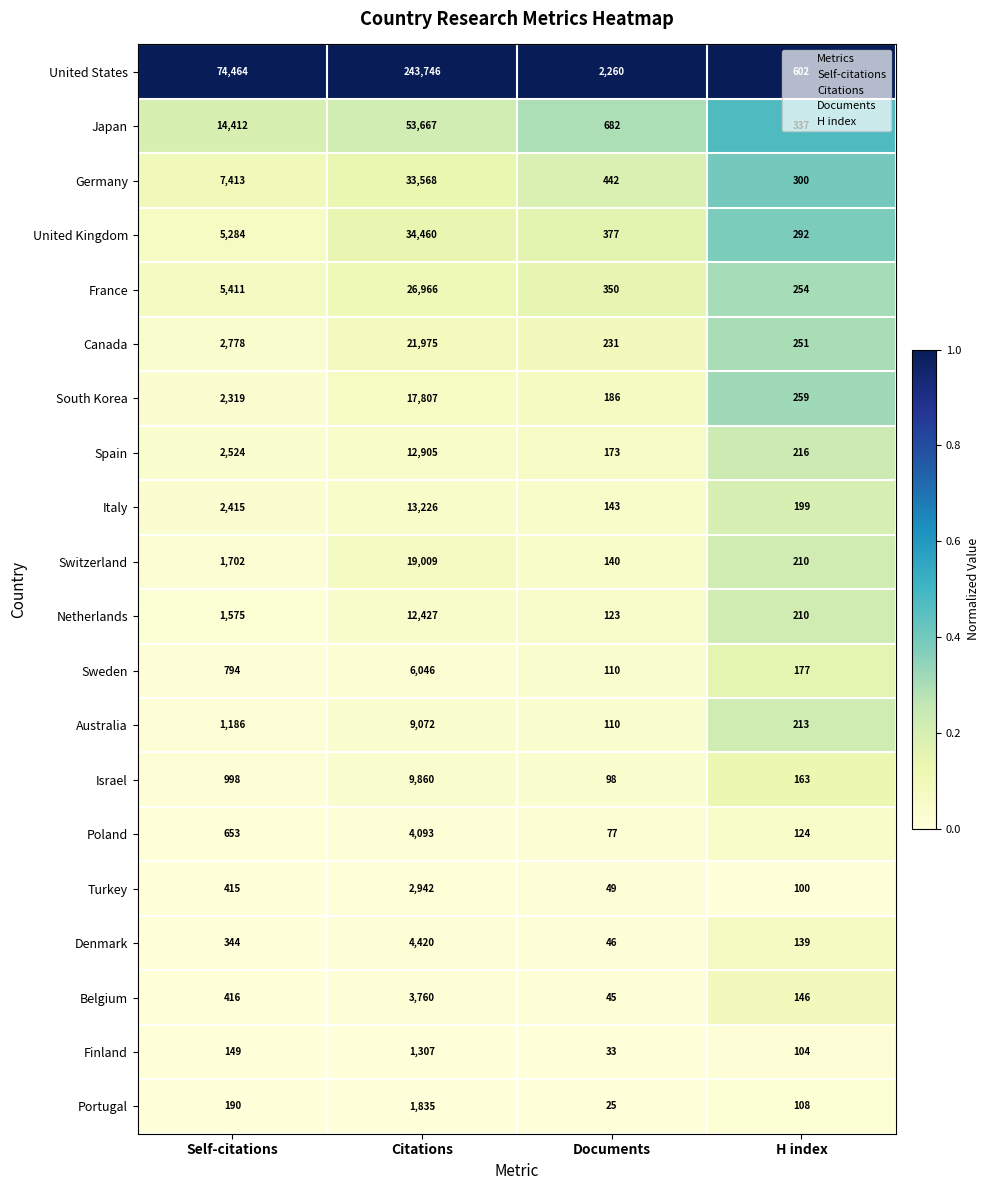

Is it true that Australia equals 178 at Documents?

False